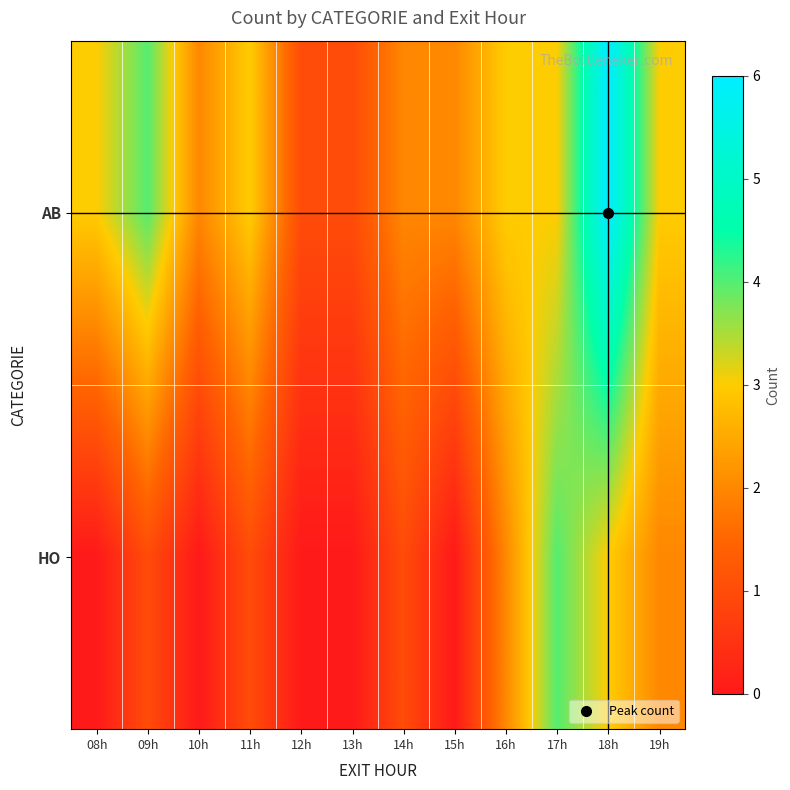

What is the total value across all series at 14h?

3